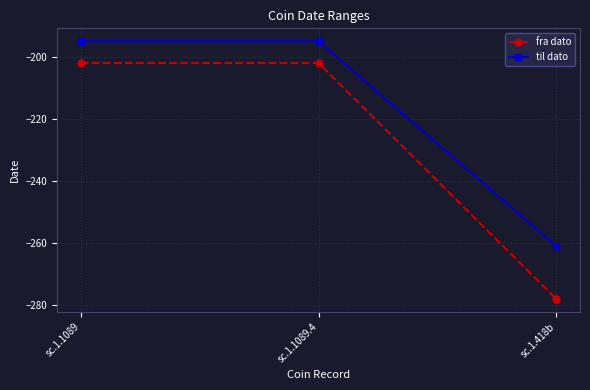

The fra dato series shows -397 at sc.1.418b. True or false?

False